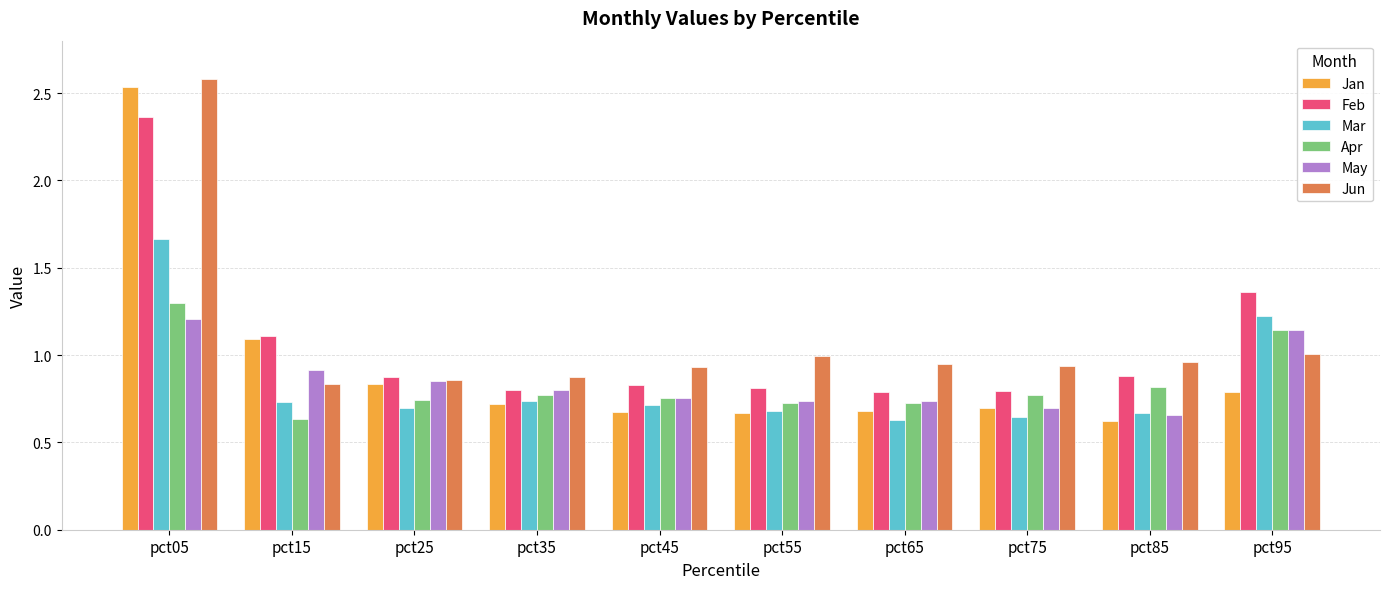

What is the sum of the Feb values at pct95 and pct85?

2.2